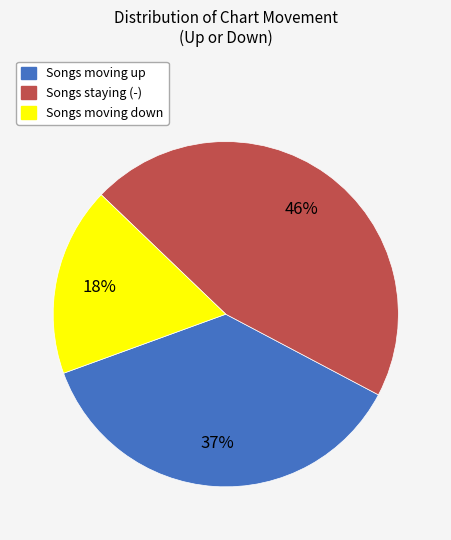

How many slices are in this pie chart?

3